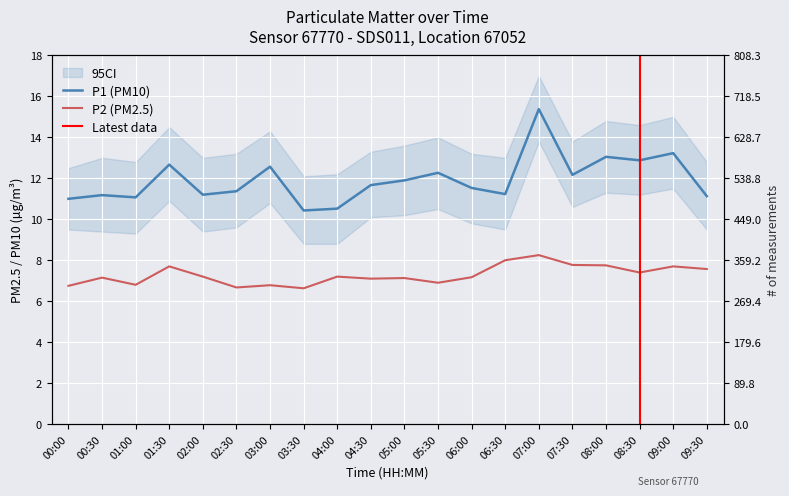

Where does the P2 series first go above 7?

00:30